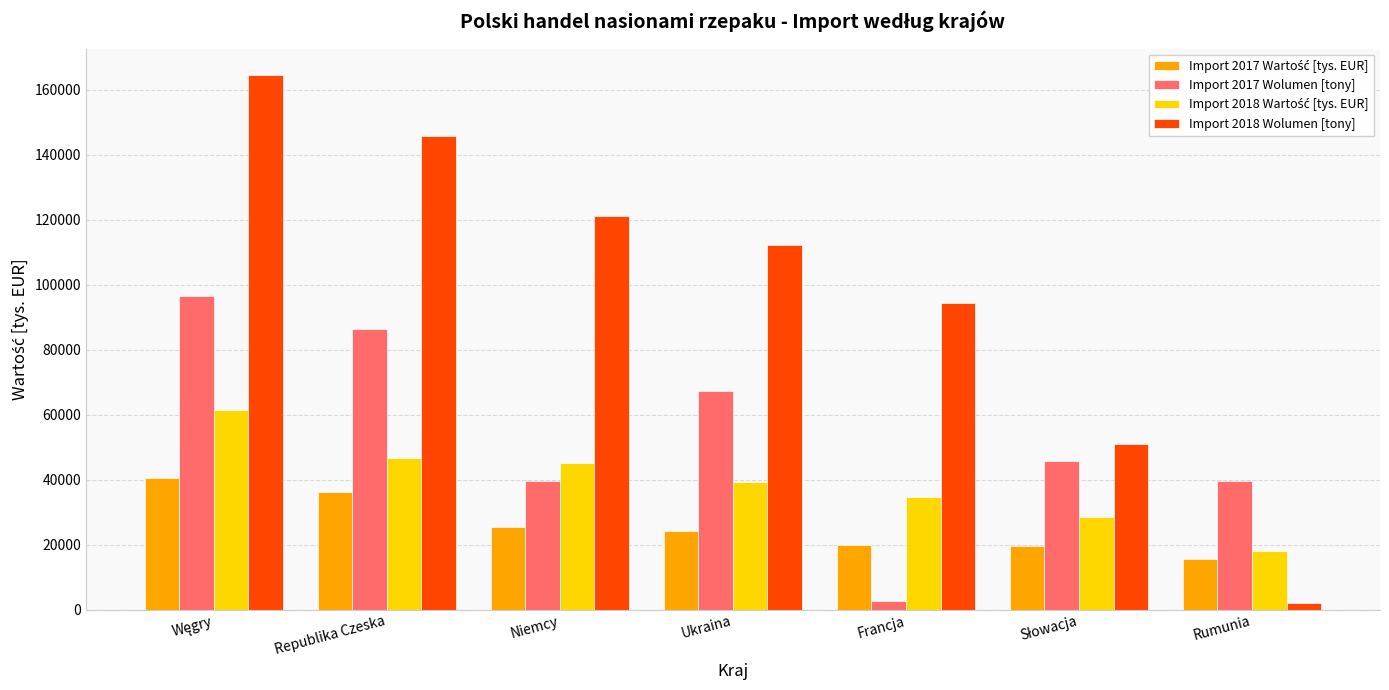

Which series has the largest total across all categories?

Import 2018 Wolumen [tony]